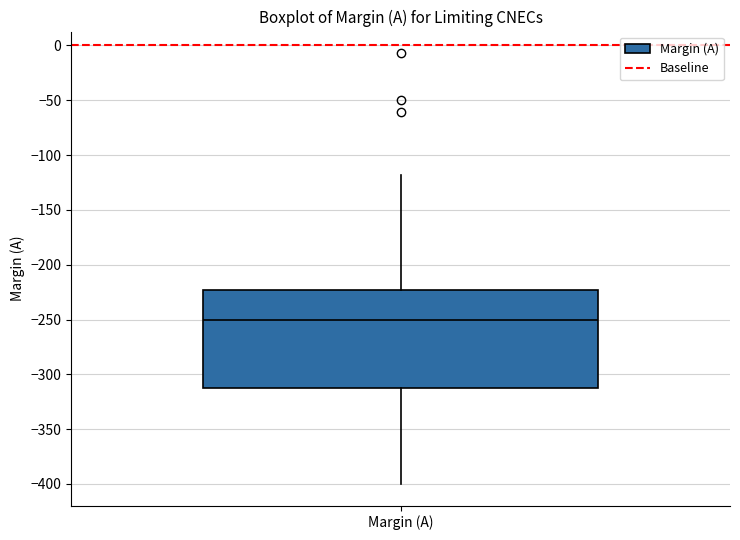

Transcribe this box plot: give where the median line is, the range the box spans, and where the two whiskers end, as read against the y-axis. The values are not printed on the chart, so give them approximately, as read against the axis.

median -250, box -310 to -225, whiskers -400 to -120